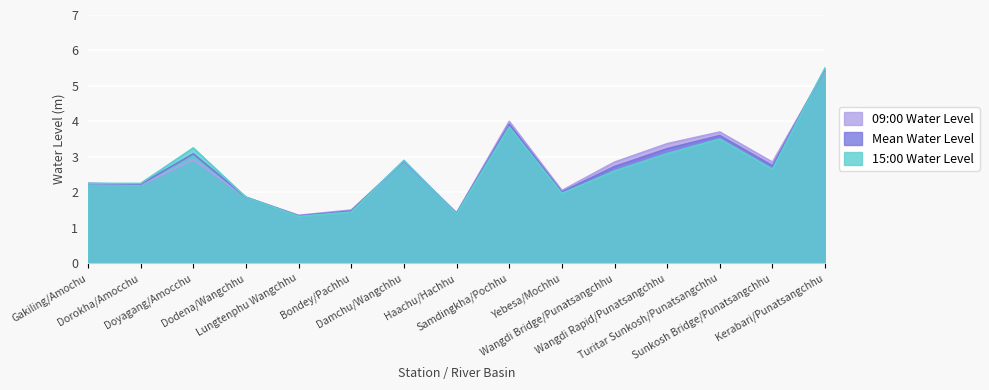

At which label does 15:00 Water Level first exceed 2?

Gakiling/Amochu